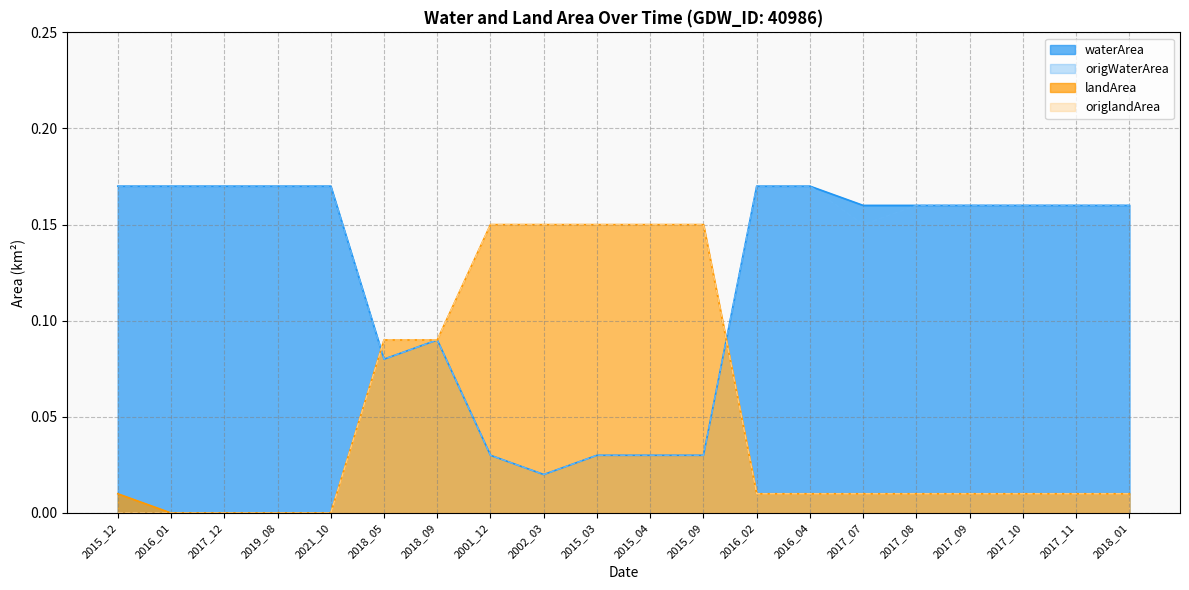

What is the total value across all series at 2017_10?

0.3